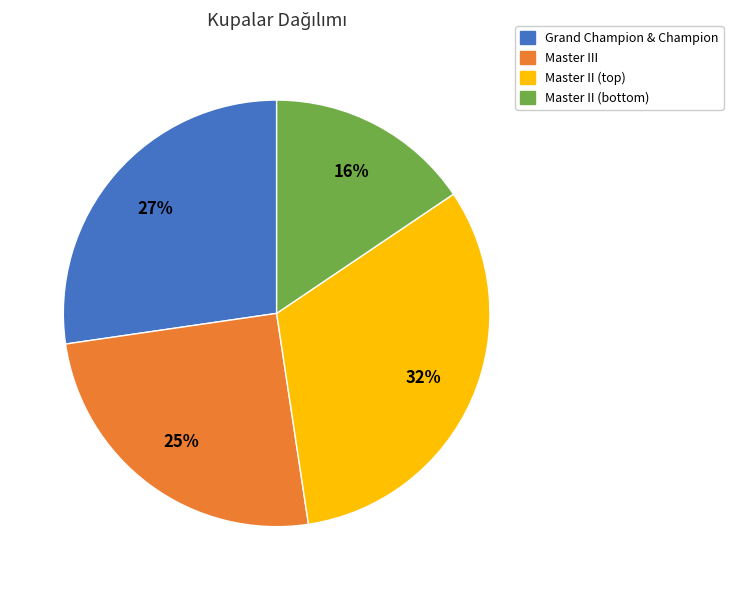

Is it true that Grand Champion & Champion is 32% of the pie?

False